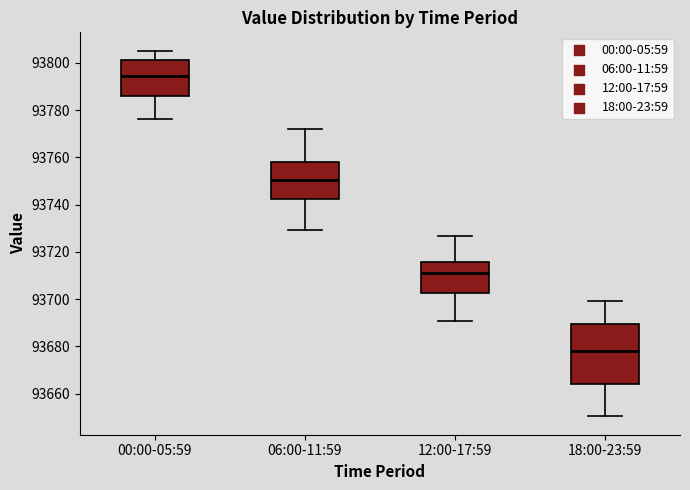

Which box has the highest median line?

00:00-05:59